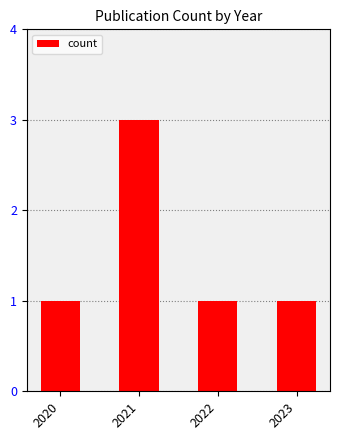

Read the value at 2020.

1